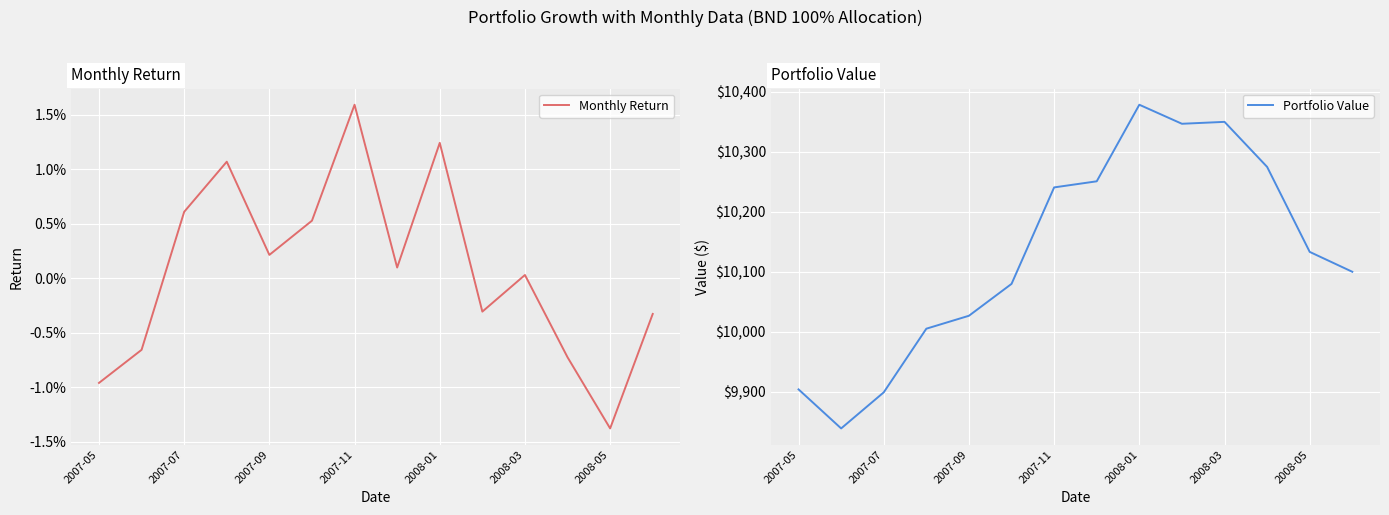

What is the maximum value for Portfolio Value?

10378.0